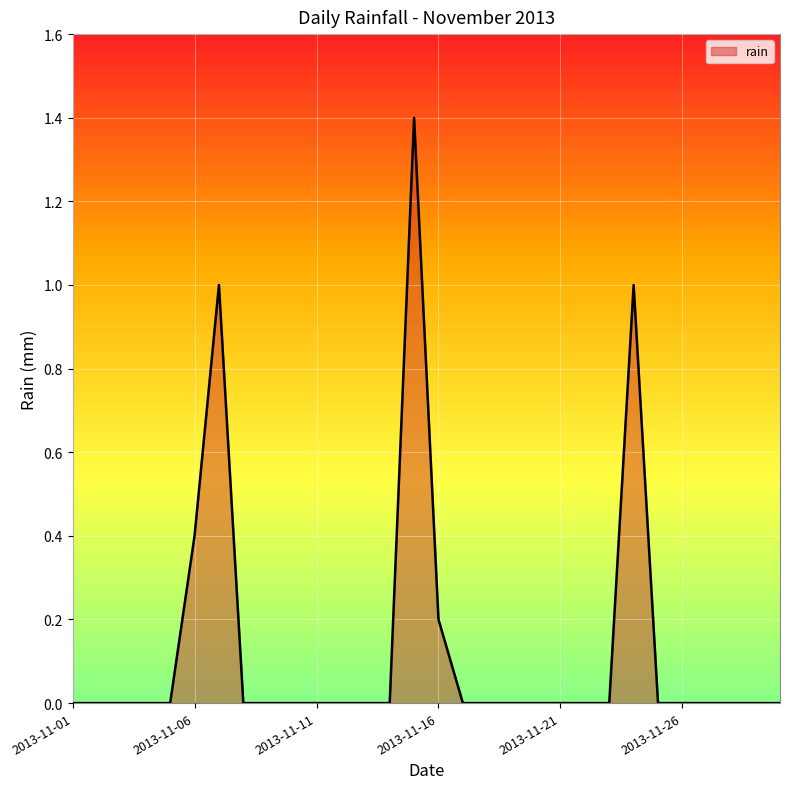

Reading right to left, transcribe all the data shown in this chart.

0.0	0.0	0.0	0.0	0.0	0.0	1.0	0.0	0.0	0.0	0.0	0.0	0.0	0.0	0.2	1.4	0.0	0.0	0.0	0.0	0.0	0.0	0.0	1.0	0.4	0.0	0.0	0.0	0.0	0.0